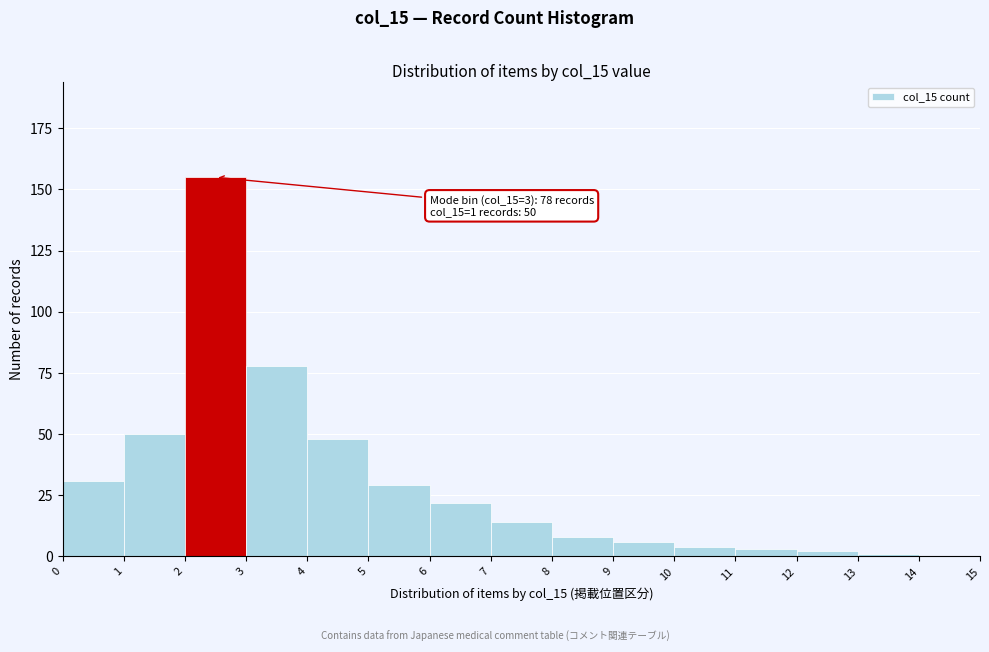

Over which range of the x-axis is the bar tallest?

2 to 3